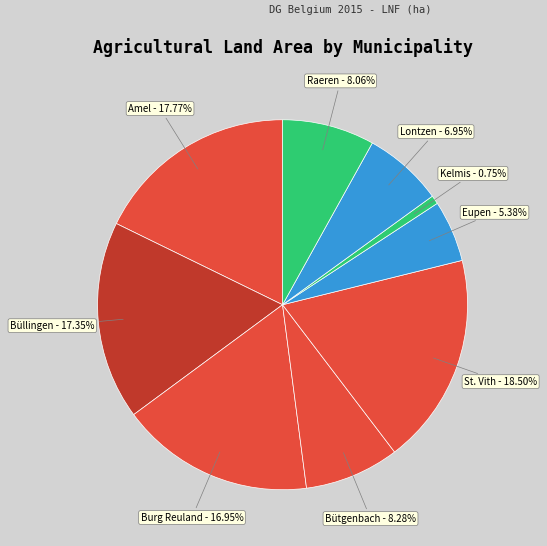

Which has a higher value, Burg Reuland - 16.95% or Kelmis - 0.75%?

Burg Reuland - 16.95%